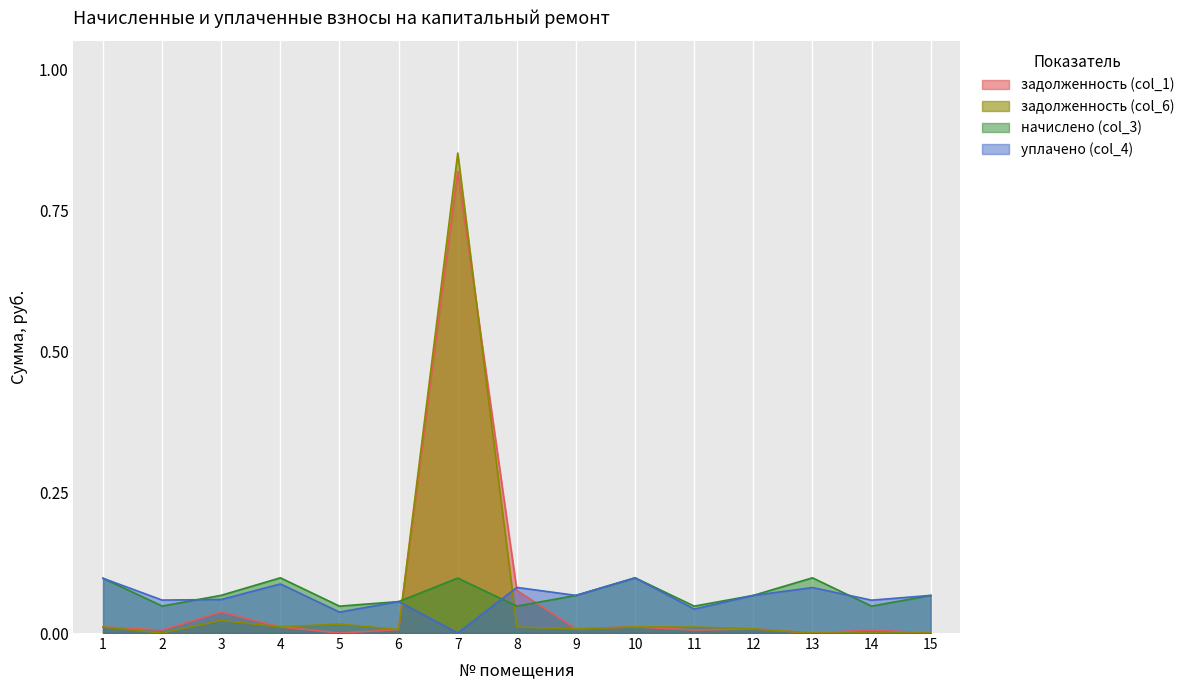

Which series changed the most between 8 and 12?

задолженность (col_1)